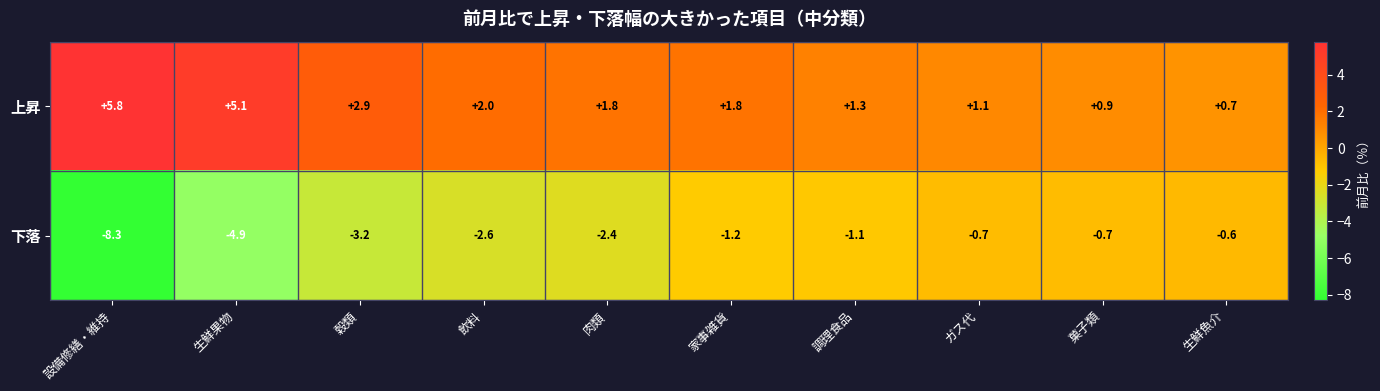

True or false: 下落 has a value of -0.6 at 生鮮魚介.

True